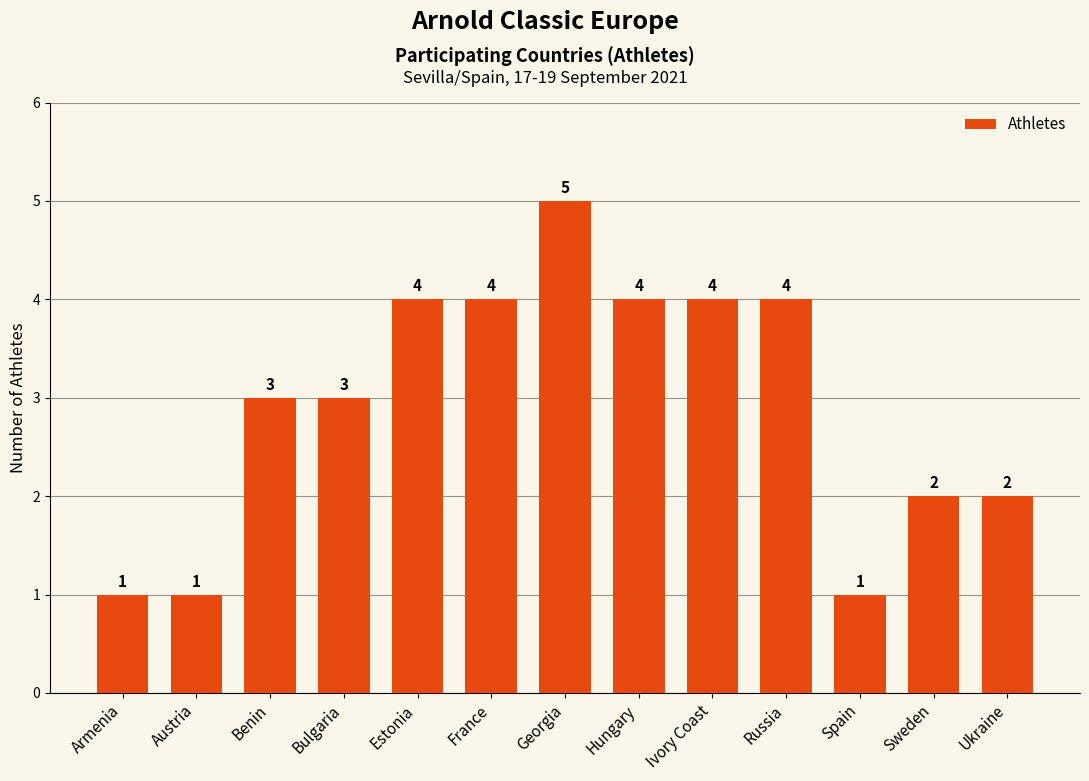

What is the value of the 2nd bar from the left?

1